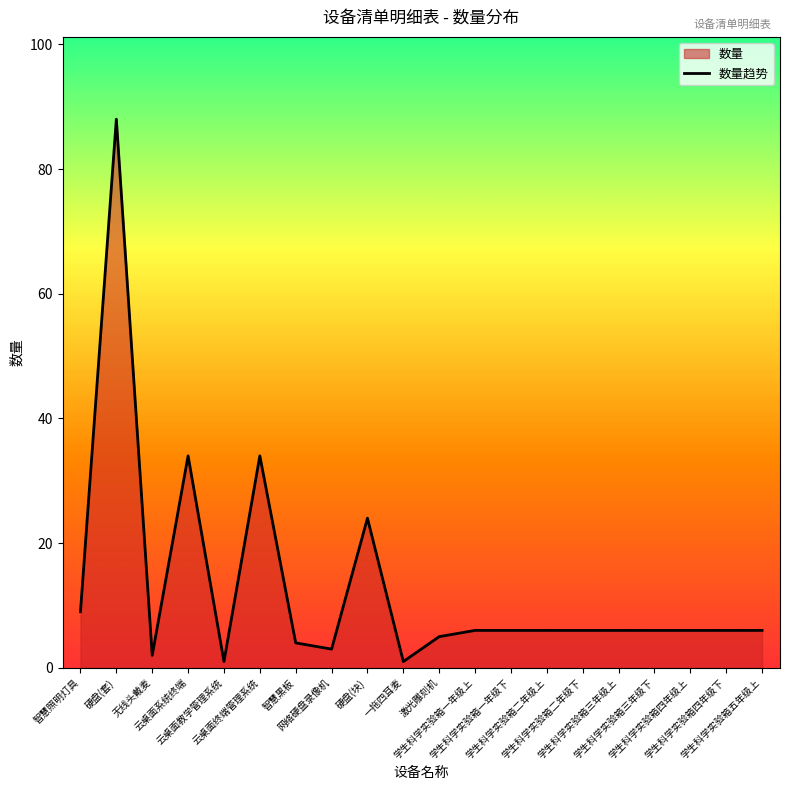

What is the smallest value displayed?

1